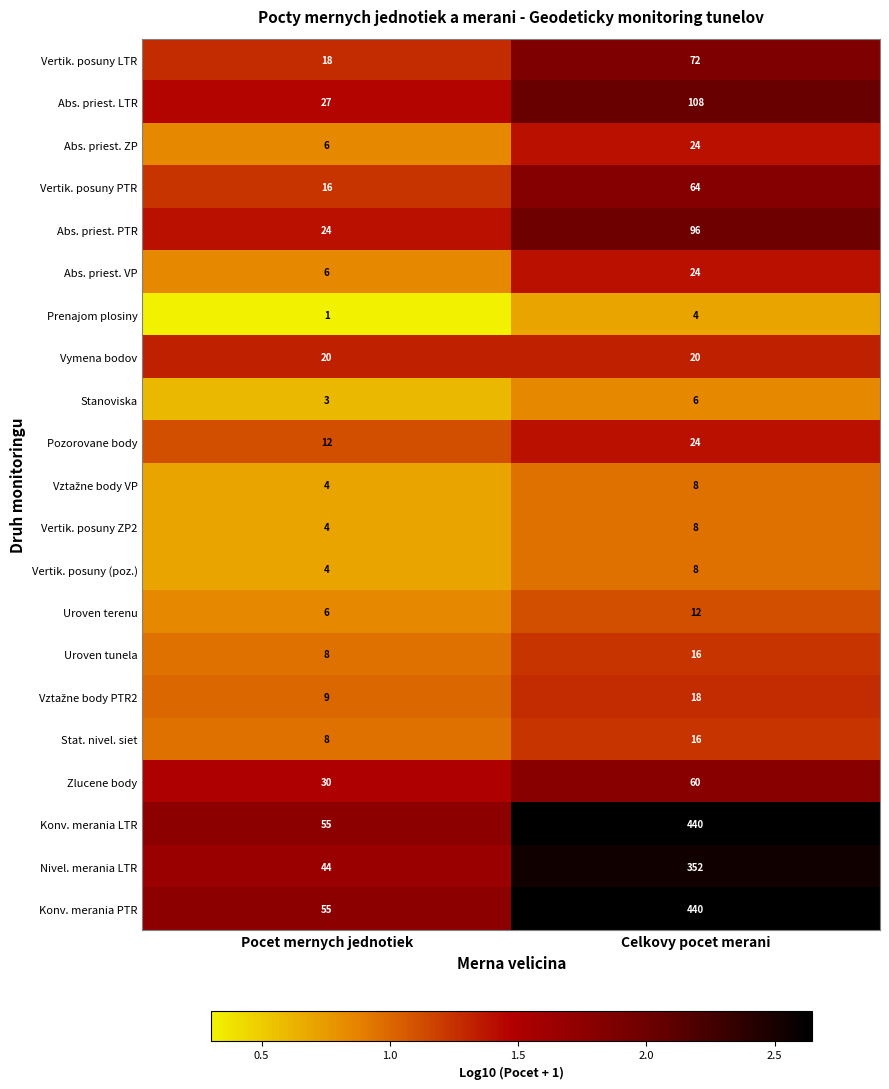

The Vertik. posuny LTR series shows 24 at Pocet mernych jednotiek. True or false?

False